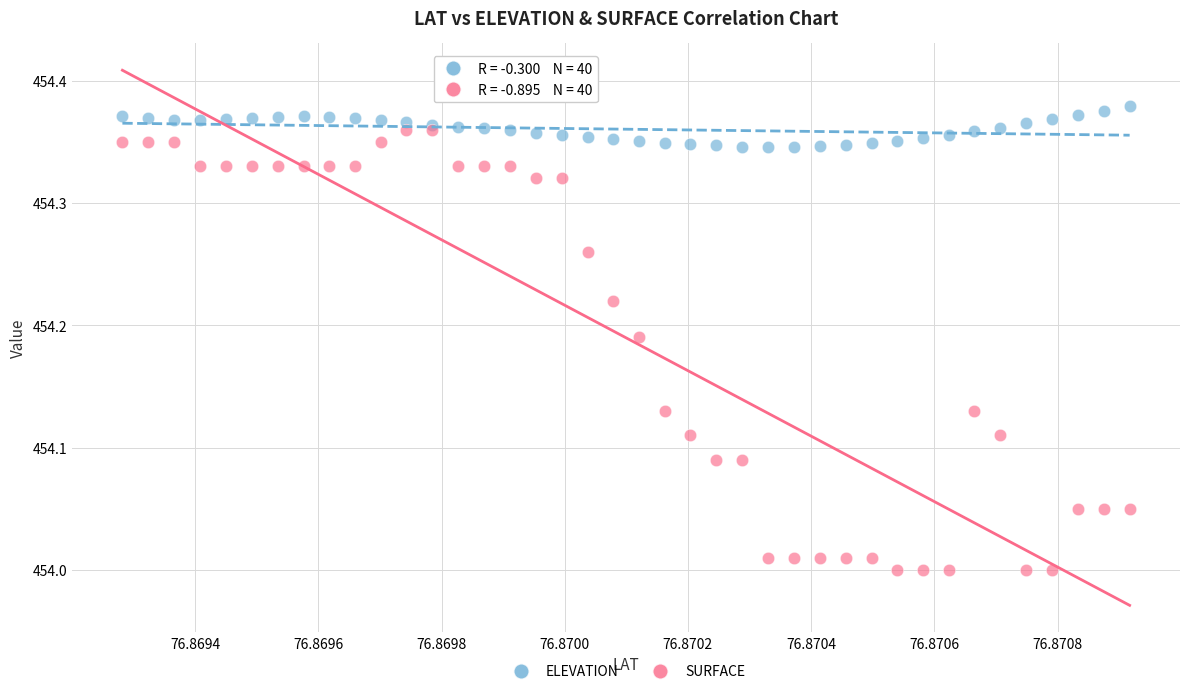

Which series contains the lowest Y value?

SURFACE